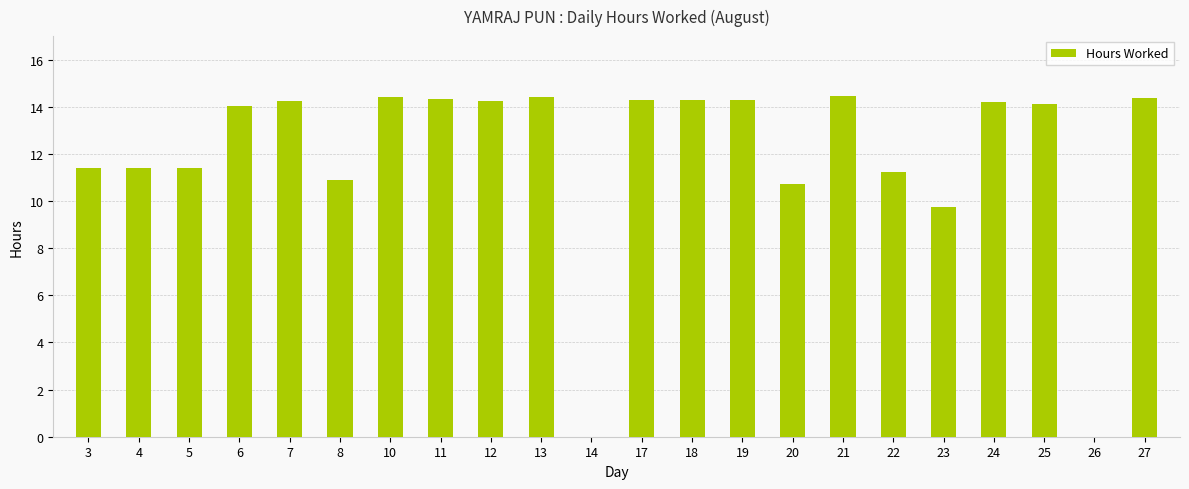

What is the sum of the values at 8 and 11?

25.2